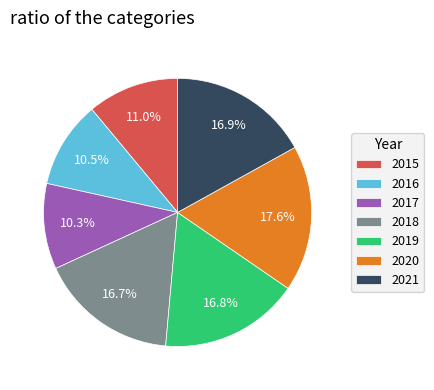

What percentage is the 2019 slice, to the nearest percent?

17%